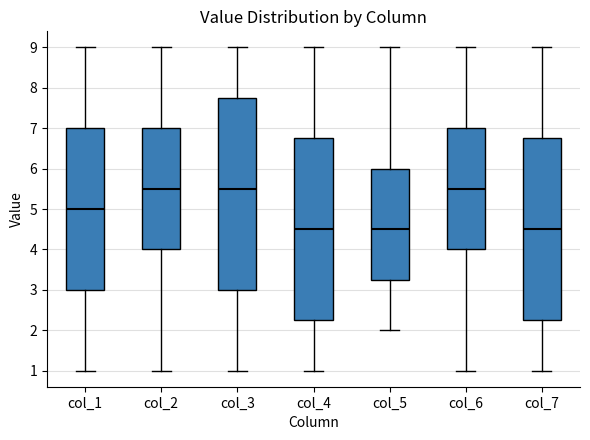

Reading left to right, transcribe this box plot: for each box, give where its median line is, the range the box spans, and where its two whiskers end, as read against the y-axis. The values are not printed on the chart, so give them approximately, as read against the axis.

col_1: median 5.0, box 3.0 to 7.0, whiskers 1.0 to 9.0
col_2: median 5.5, box 4.0 to 7.0, whiskers 1.0 to 9.0
col_3: median 5.5, box 3.0 to 7.8, whiskers 1.0 to 9.0
col_4: median 4.5, box 2.3 to 6.8, whiskers 1.0 to 9.0
col_5: median 4.5, box 3.3 to 6.0, whiskers 2.0 to 9.0
col_6: median 5.5, box 4.0 to 7.0, whiskers 1.0 to 9.0
col_7: median 4.5, box 2.3 to 6.8, whiskers 1.0 to 9.0